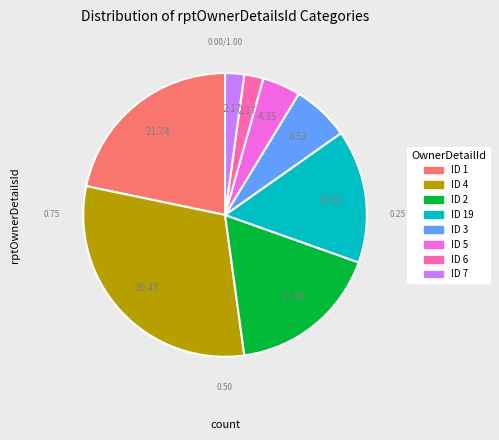

What is the ratio of the value at ID 7 to the value at ID 6?

1.0